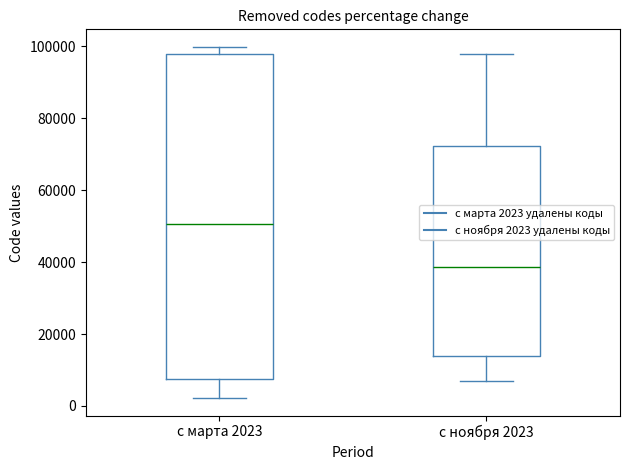

Which box has the highest median line?

с марта 2023